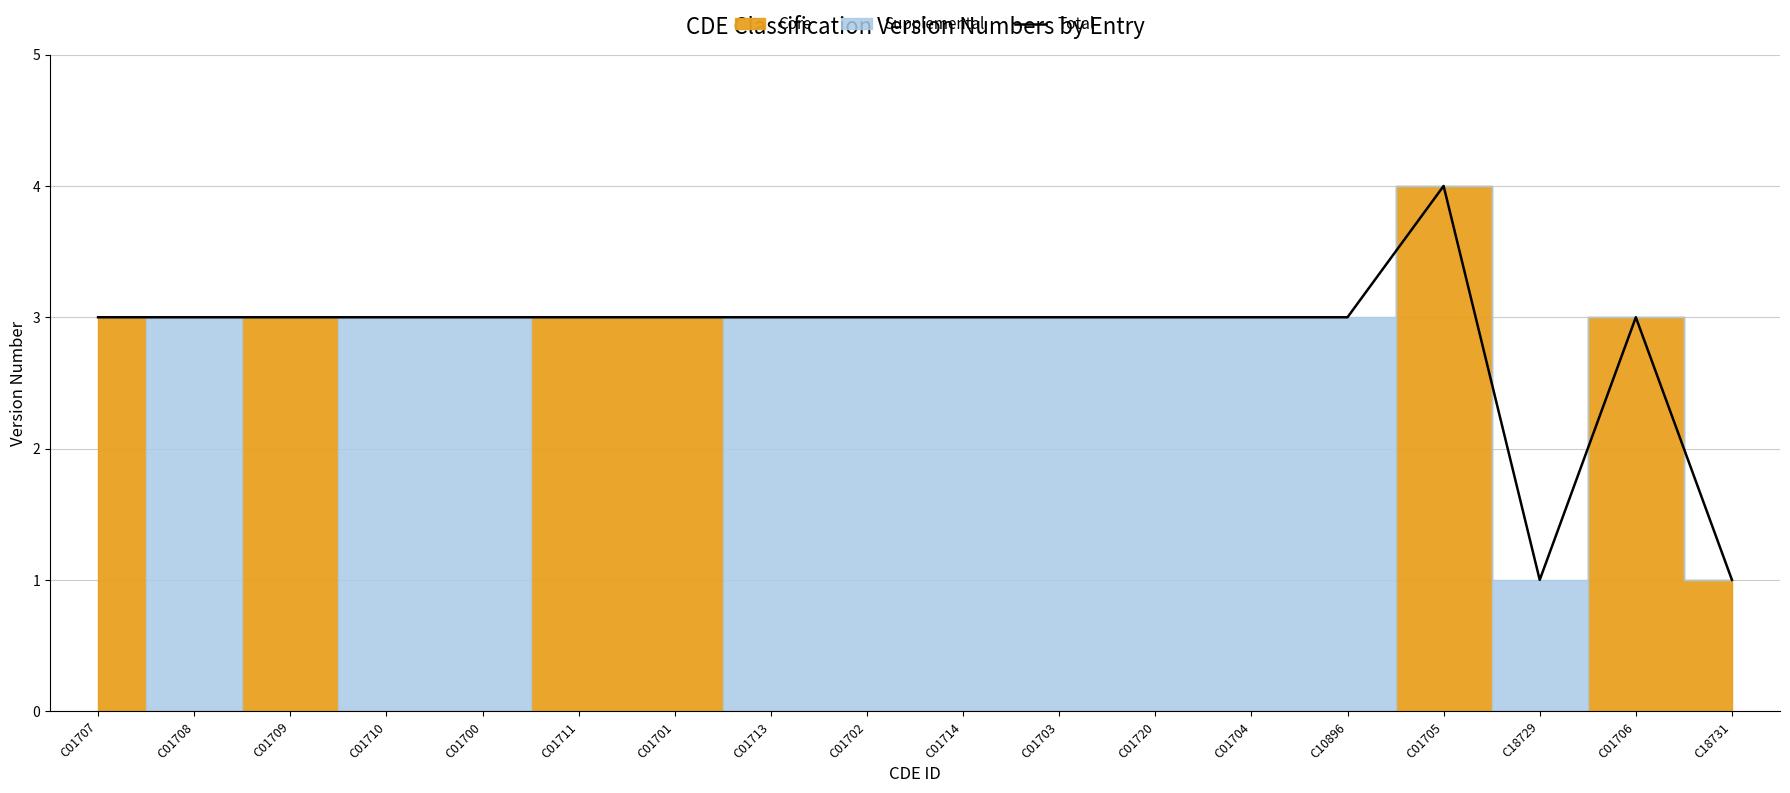

What is the minimum value shown in the chart?

1